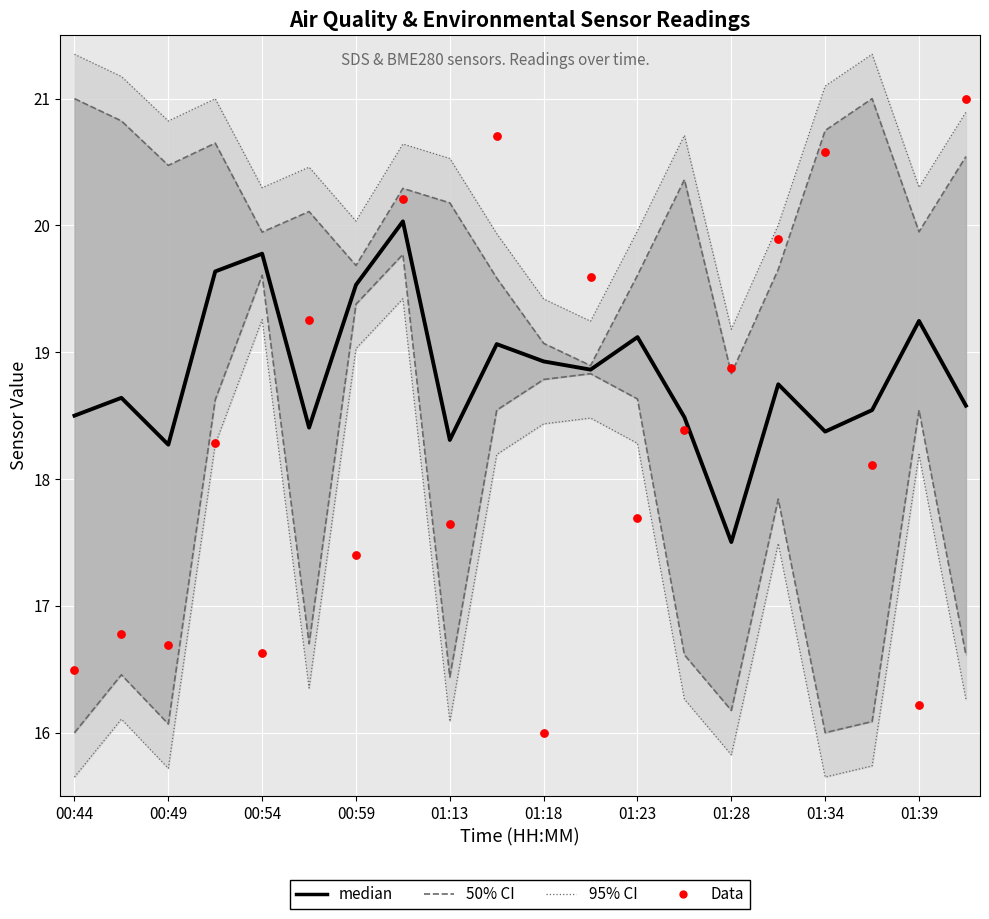

Which series has the widest spread of Y values?

Data